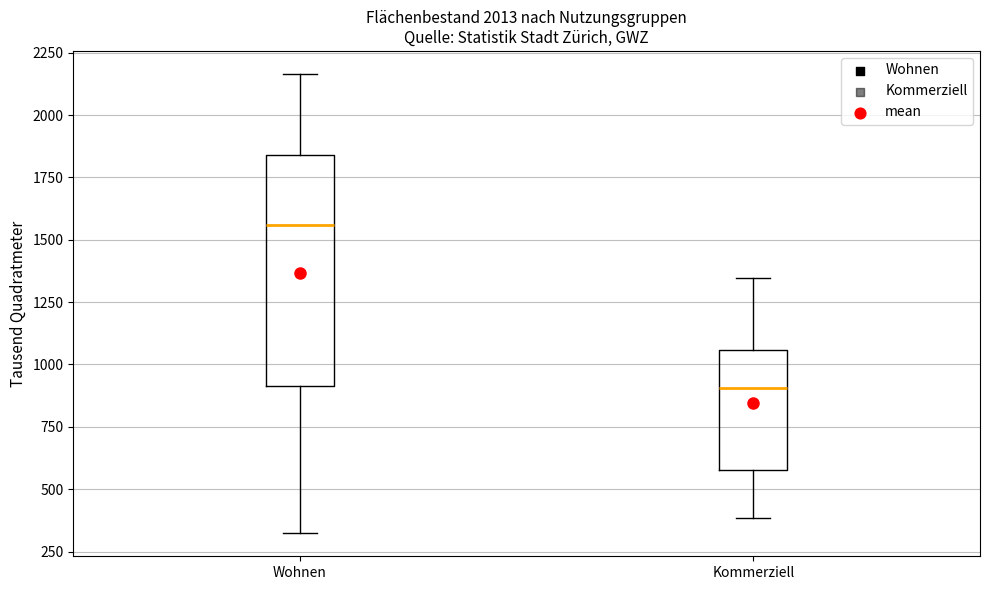

Reading left to right, read every box against the y-axis: the position of its median line, the range the box covers, and the ends of its whiskers. The values are not printed on the chart, so give them approximately, as read against the axis.

Wohnen: median 1550, box 900 to 1850, whiskers 300 to 2150
Kommerziell: median 900, box 600 to 1050, whiskers 400 to 1350